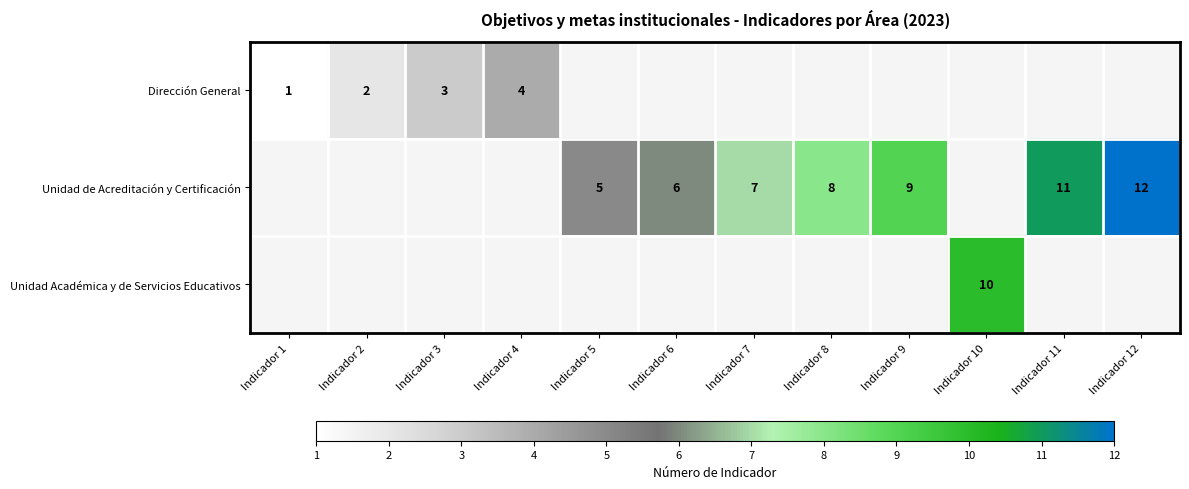

The value of Unidad de Acreditación y Certificación at Indicador 8 is 8. True or false?

True